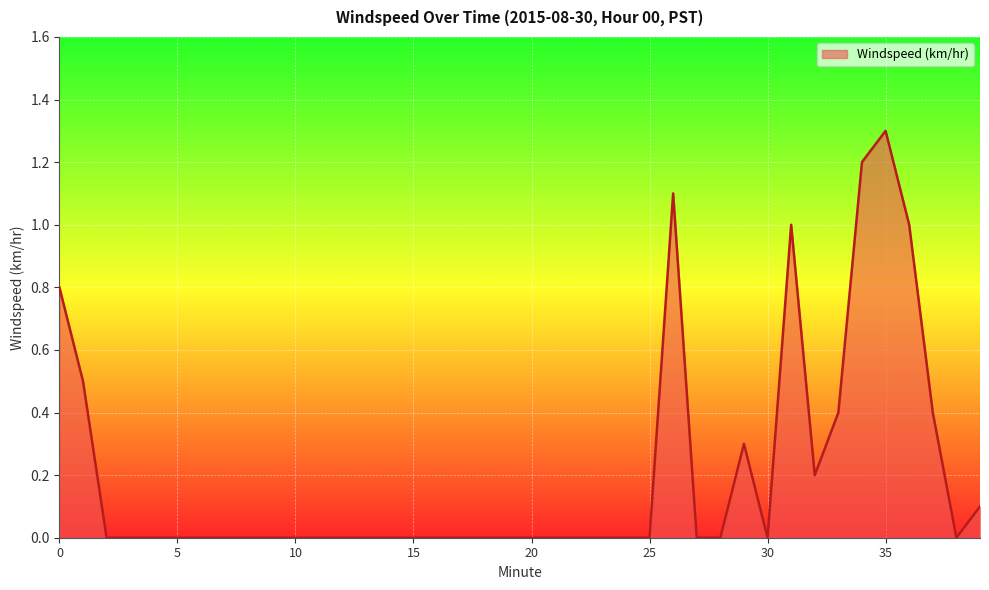

How many lines are shown in the chart?

1